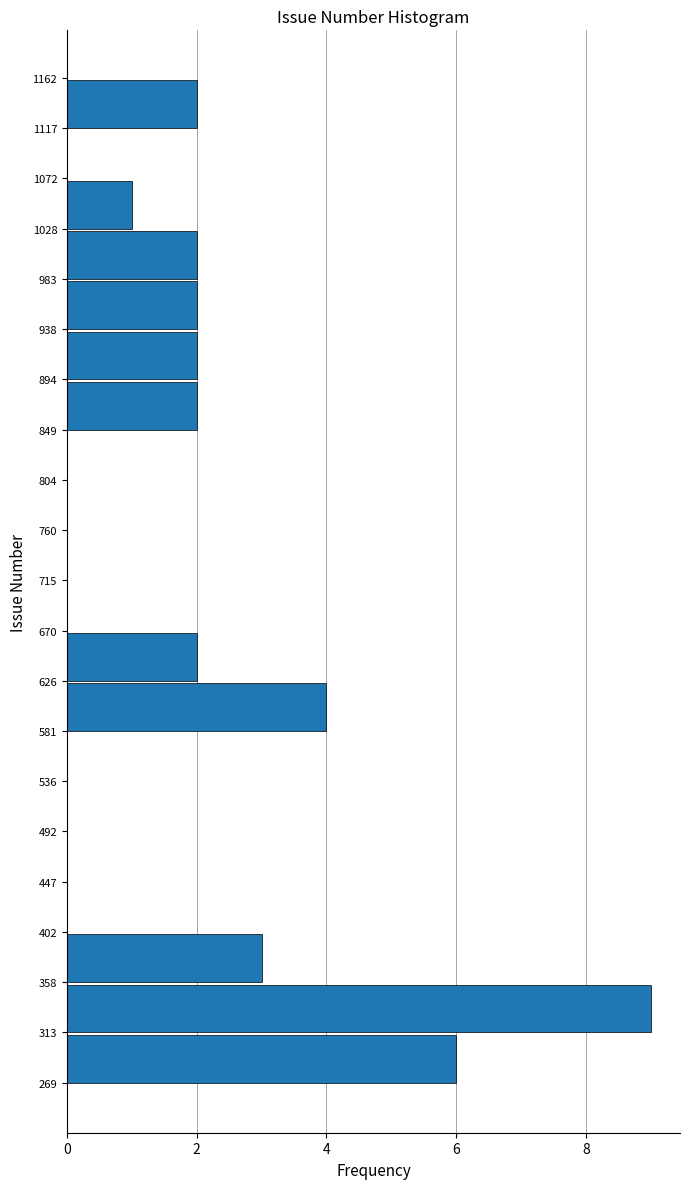

What is the length of the bar covering 358 to 402 on the y-axis? The values are not printed on the chart, so give them approximately, as read against the axis.

3